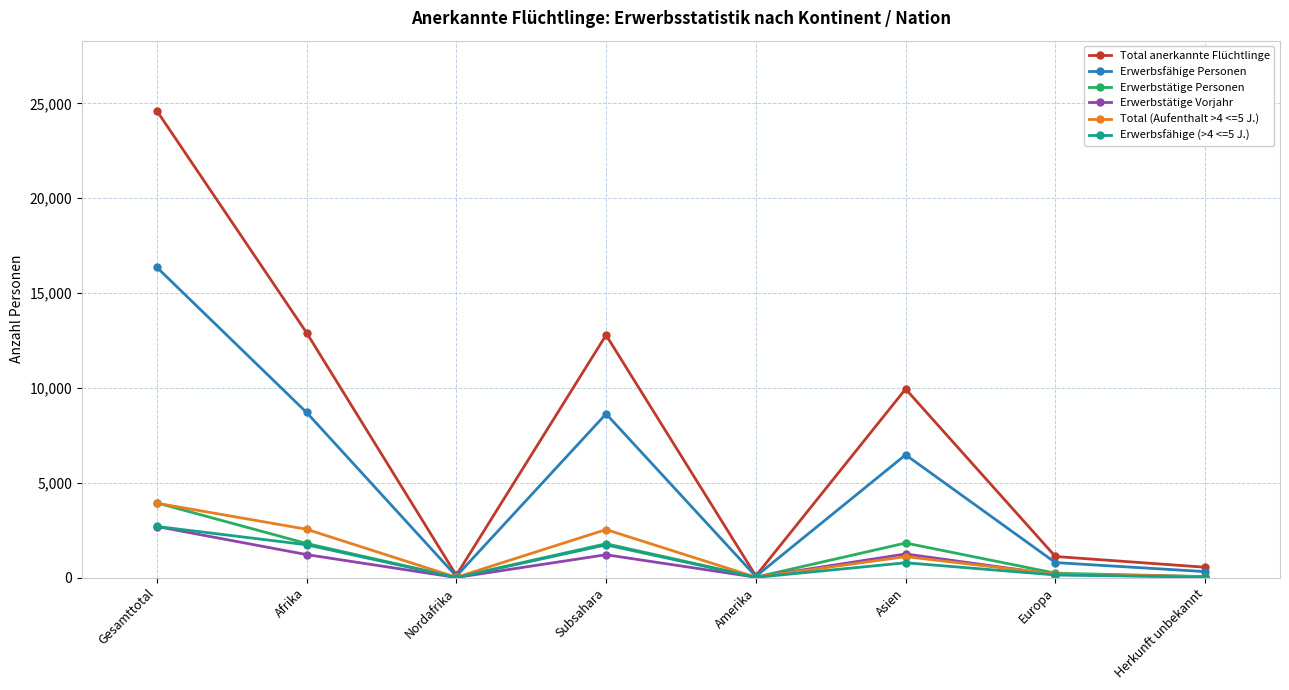

Which category has the highest value across all series?

Gesamttotal